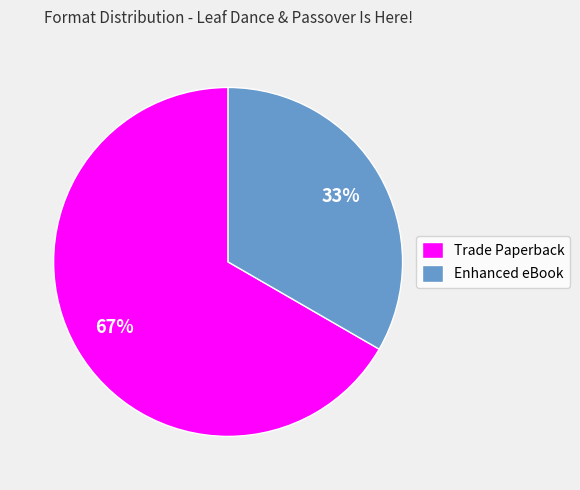

To the nearest percent, what is the combined percentage of Enhanced eBook and Trade Paperback?

100%